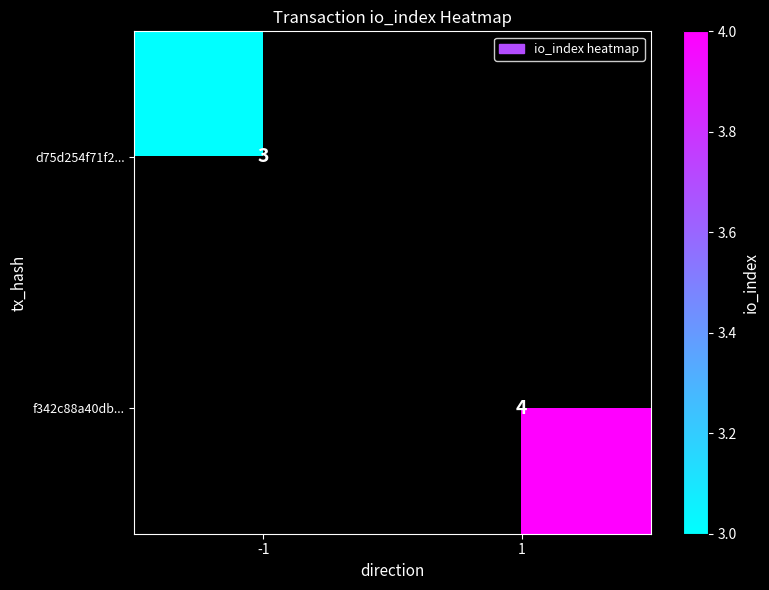

The value of f342c88a40db... at 1 is 4. True or false?

True